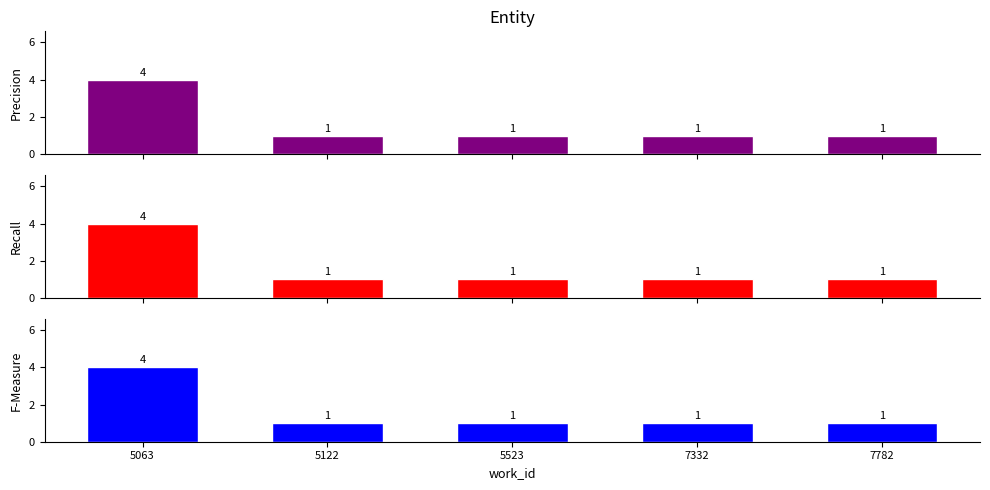

What is the difference between the F-Measure values at 5063 and 7332?

3